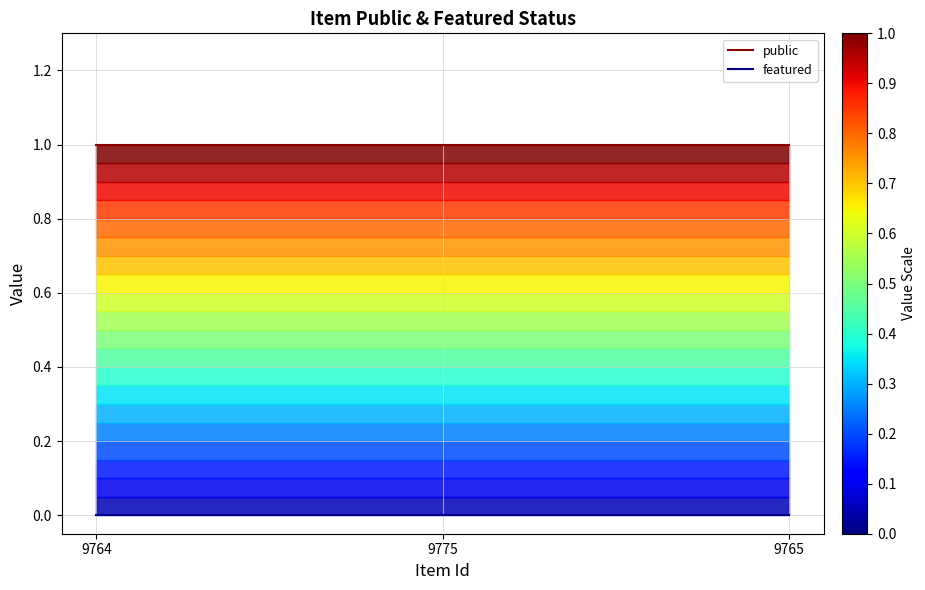

At which label does featured reach its peak?

9764